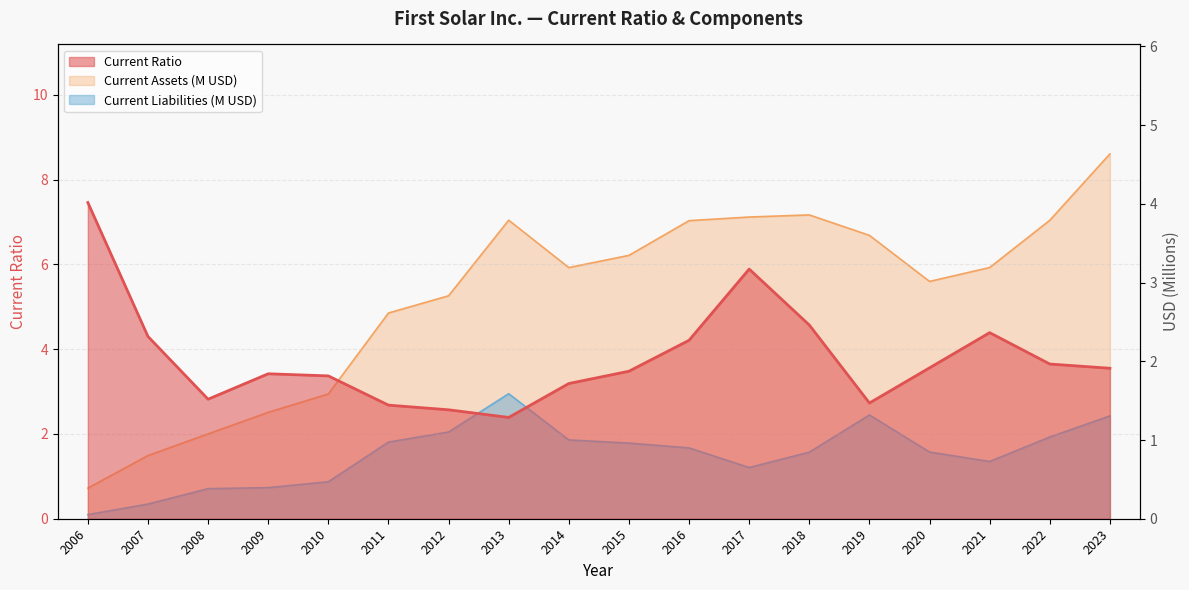

At which label is Current Liabilities (M) closest to 0?

2006